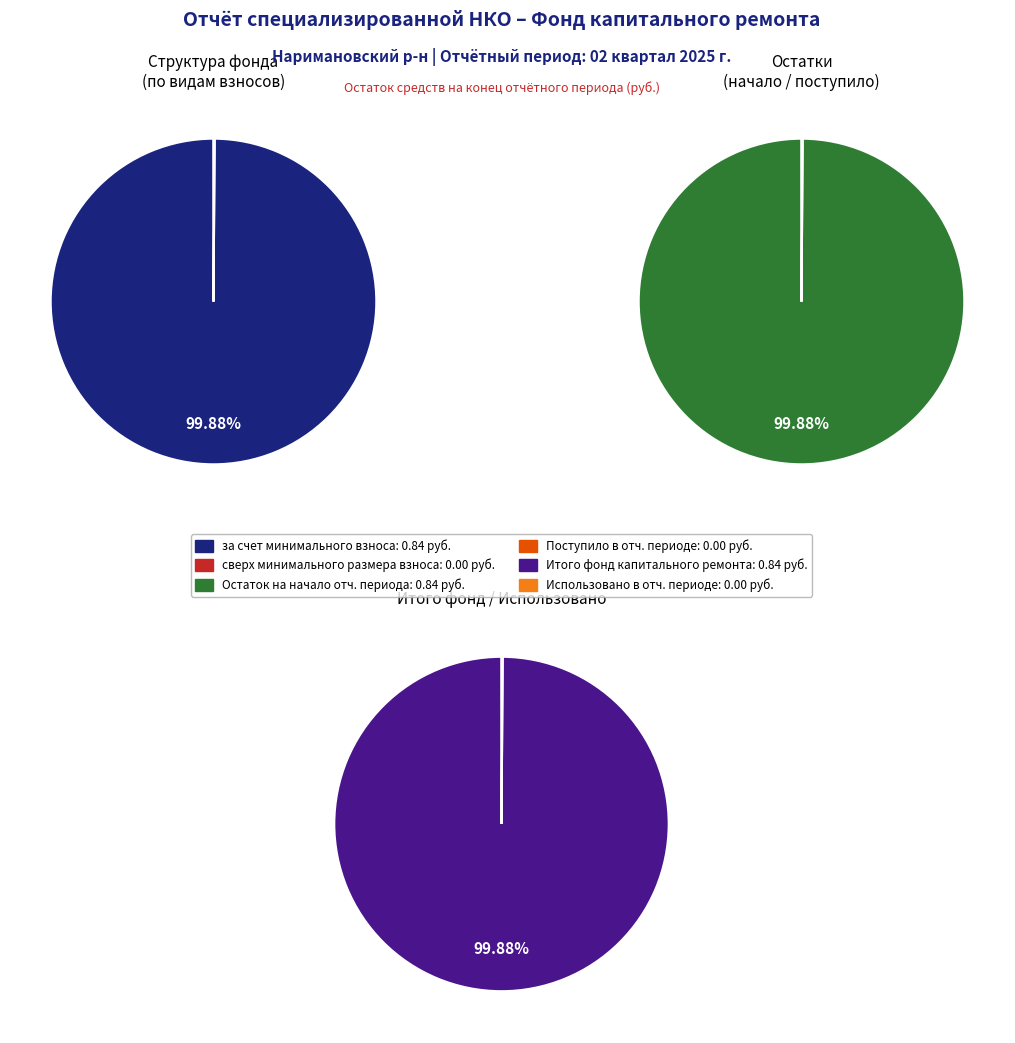

Rank the categories by value from lowest to highest.

сверх минимального размера взноса, за счет минимального взноса